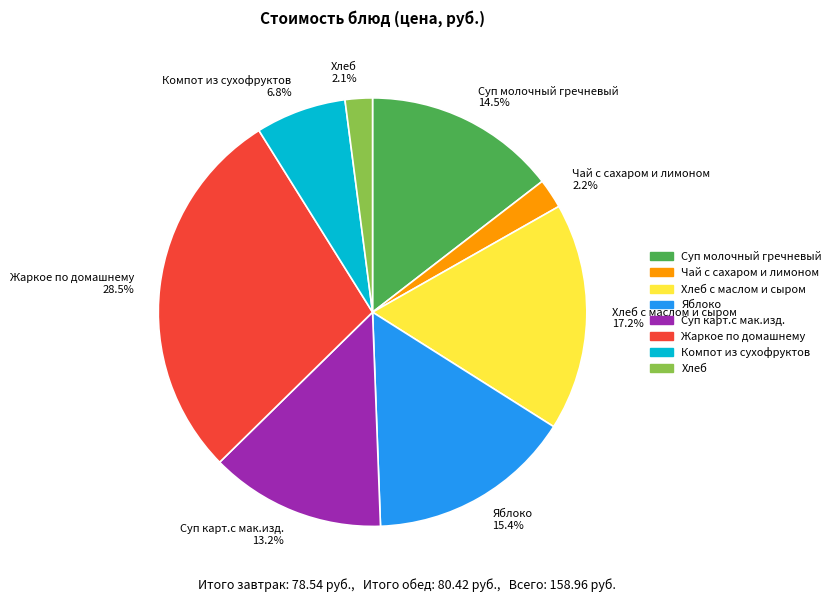

Is it true that Компот из сухофруктов is 7% of the pie?

True